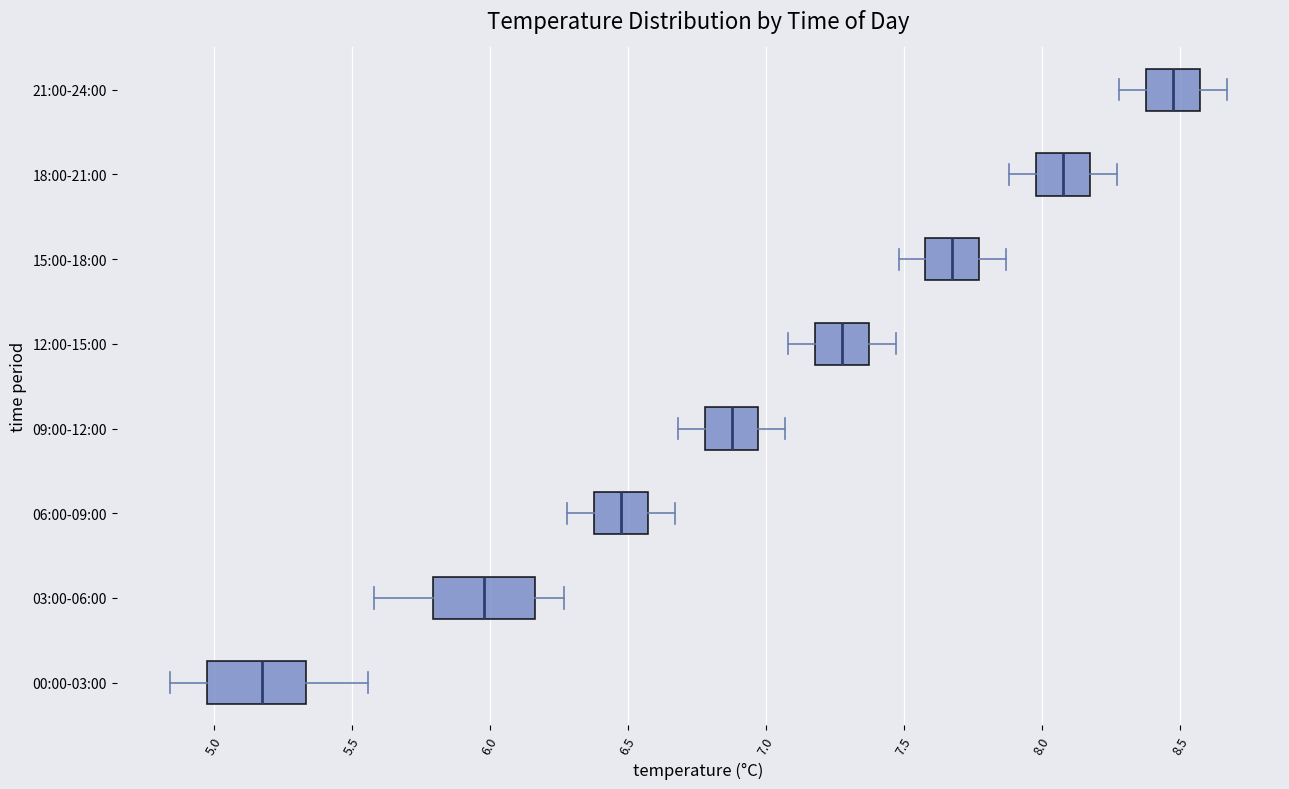

Reading bottom to top, transcribe this box plot: for each box, give where its median line is, the range the box spans, and where its two whiskers end, as read against the x-axis. The values are not printed on the chart, so give them approximately, as read against the axis.

00:00-03:00: median 5.20, box 5.00 to 5.35, whiskers 4.85 to 5.55
03:00-06:00: median 6.00, box 5.80 to 6.15, whiskers 5.60 to 6.25
06:00-09:00: median 6.50, box 6.40 to 6.55, whiskers 6.30 to 6.65
09:00-12:00: median 6.90, box 6.80 to 6.95, whiskers 6.70 to 7.05
12:00-15:00: median 7.30, box 7.20 to 7.35, whiskers 7.10 to 7.45
15:00-18:00: median 7.70, box 7.60 to 7.75, whiskers 7.50 to 7.85
18:00-21:00: median 8.10, box 8.00 to 8.15, whiskers 7.90 to 8.25
21:00-24:00: median 8.50, box 8.40 to 8.55, whiskers 8.30 to 8.65